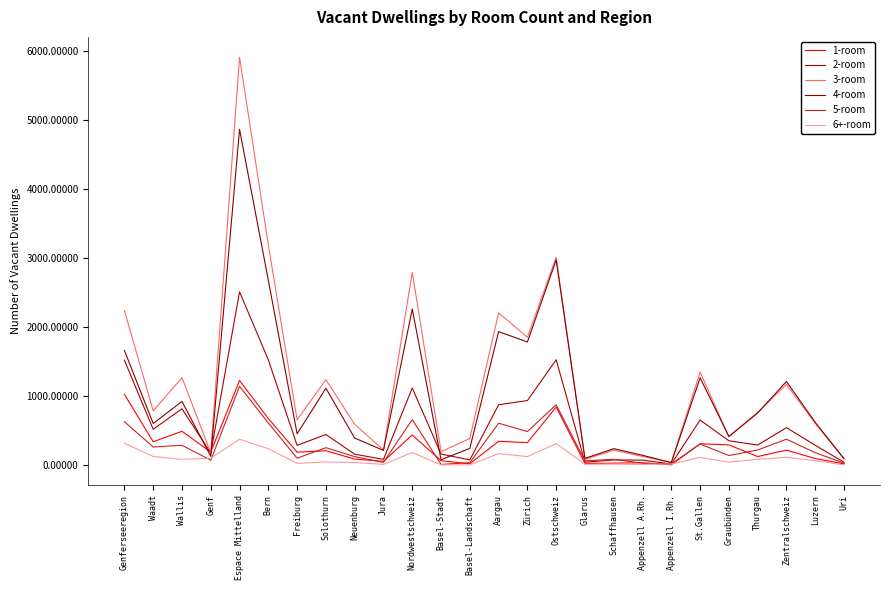

List the labels in order of 4-room value, largest first.

Espace Mittelland, Ostschweiz, Bern, Nordwestschweiz, Aargau, Zürich, Genferseeregion, St.Gallen, Zentralschweiz, Solothurn, Wallis, Thurgau, Luzern, Waadt, Freiburg, Graubünden, Neuenburg, Basel-Landschaft, Schaffhausen, Jura, Appenzell A.Rh., Genf, Glarus, Uri, Basel-Stadt, Appenzell I.Rh.